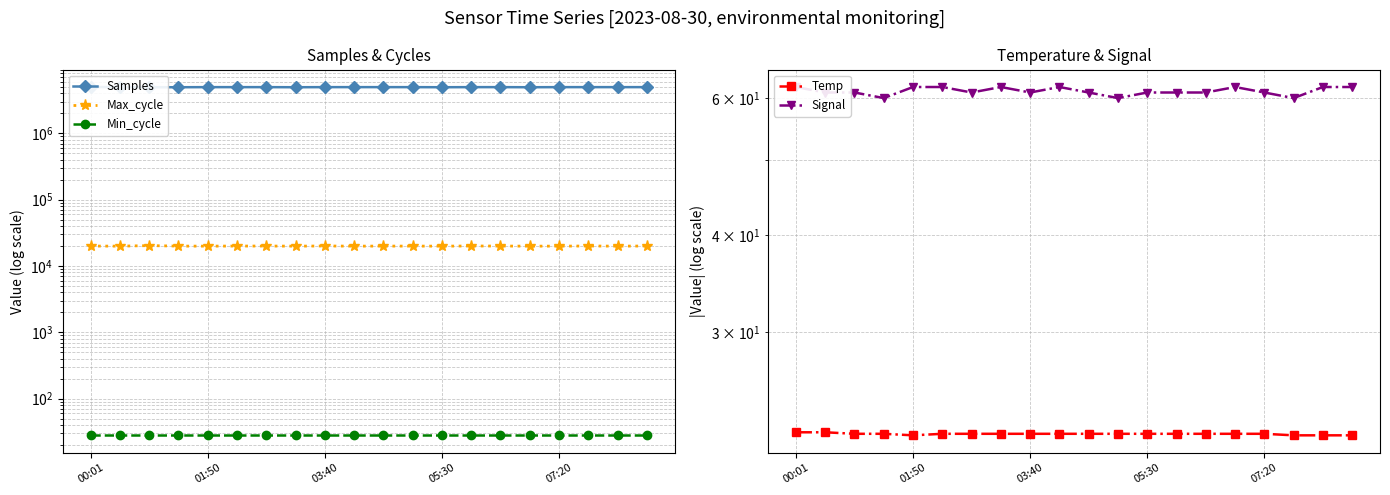

Rank the categories by Max_cycle value from lowest to highest.

01:50, 7, 12, 15, 16, 07:20, 9, 18, 05:30, 11, 10, 00:01, 5, 6, 14, 19, 17, 8, 13, 03:40